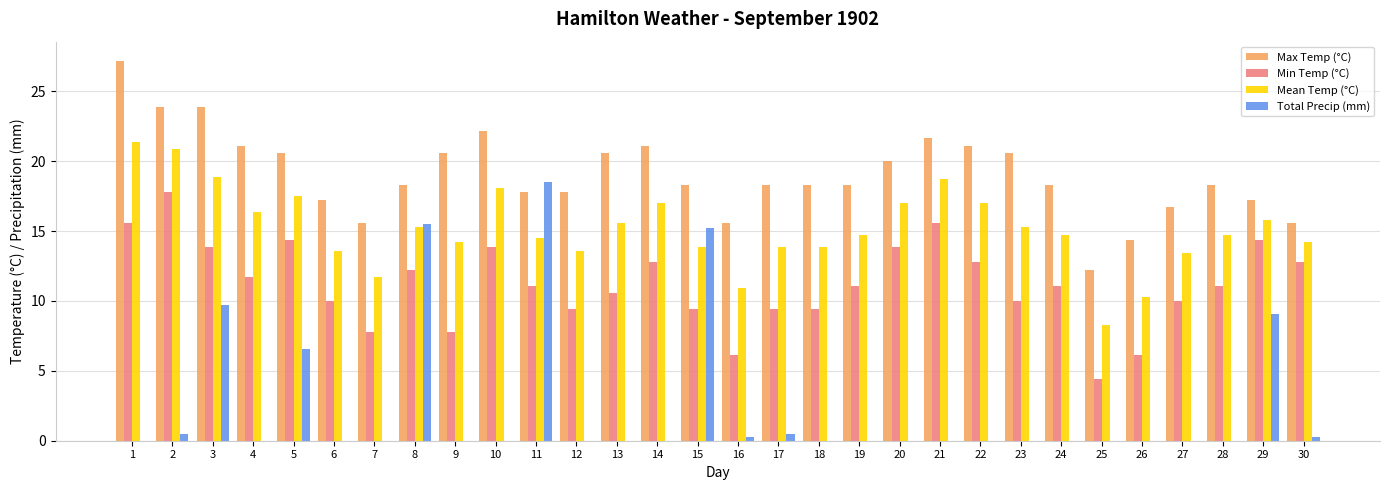

What is the sum of all Max Temp (°C) values?

572.8